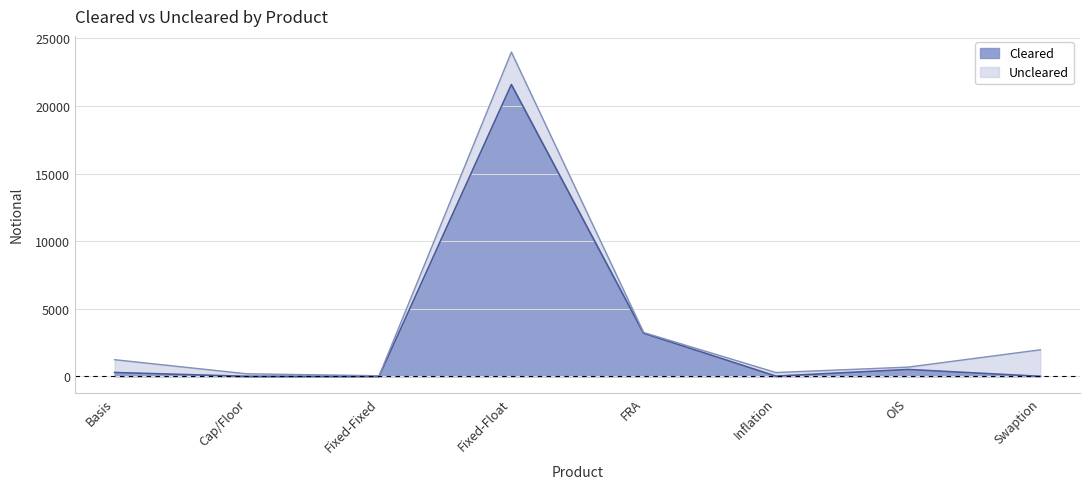

What is the difference between the values at OIS and Basis?

223